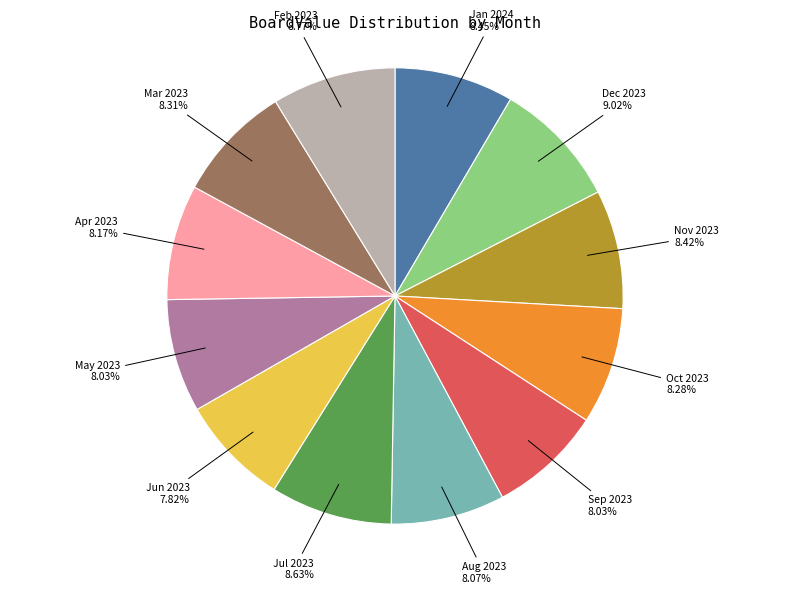

Which has a higher value, May 2023 or Dec 2023?

Dec 2023